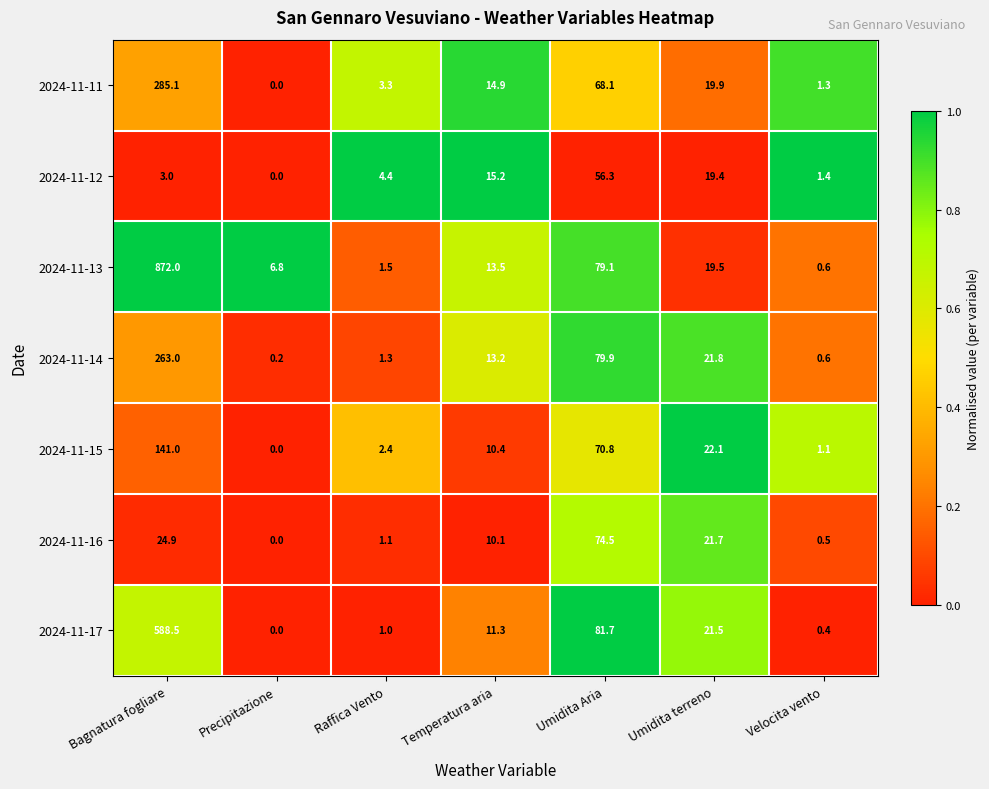

What is the total value across all series at Bagnatura fogliare?

2177.5